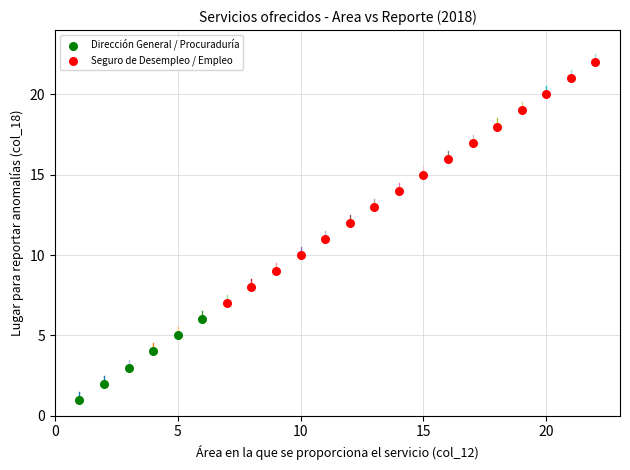

Which series has the widest spread of Y values?

Seguro de Desempleo / Empleo